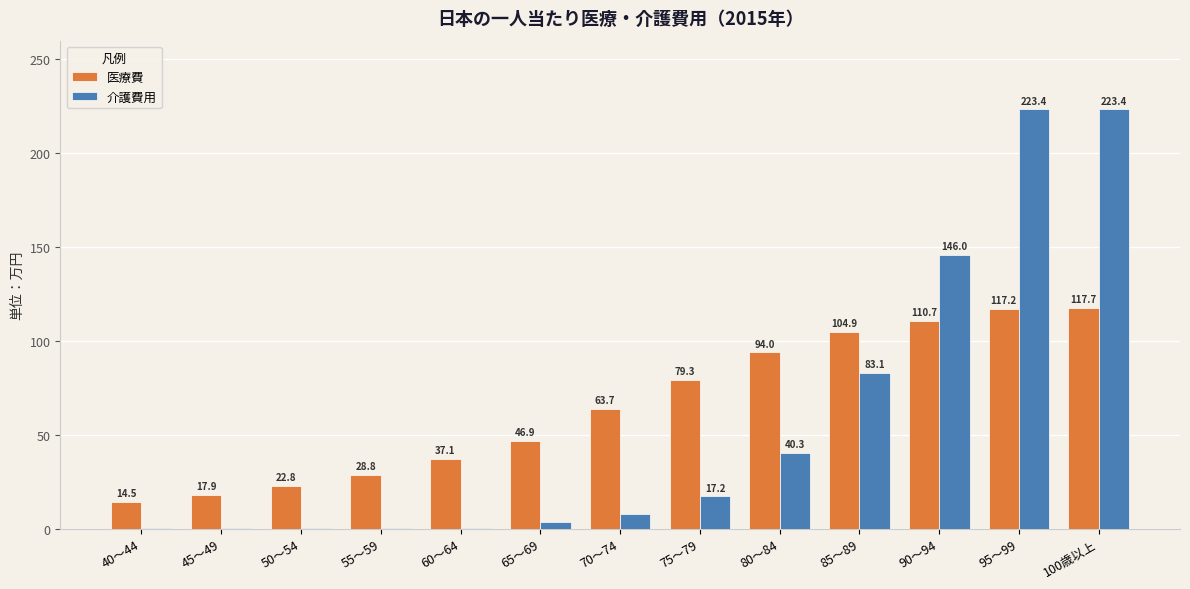

How many data points does each series have?

13